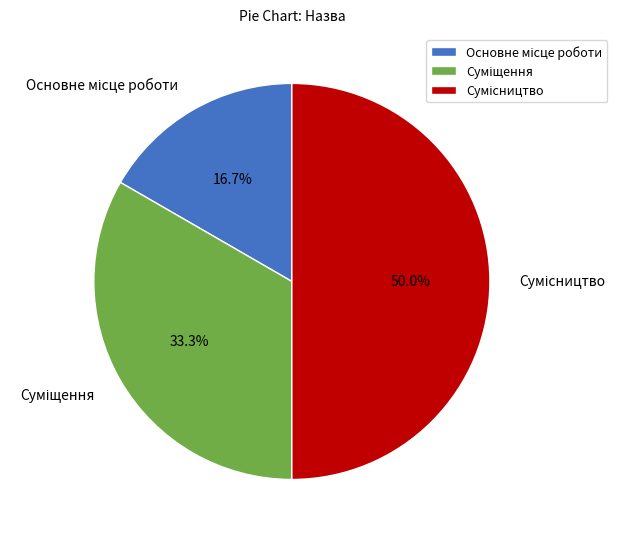

What percentage is the Суміщення slice, to the nearest percent?

33%